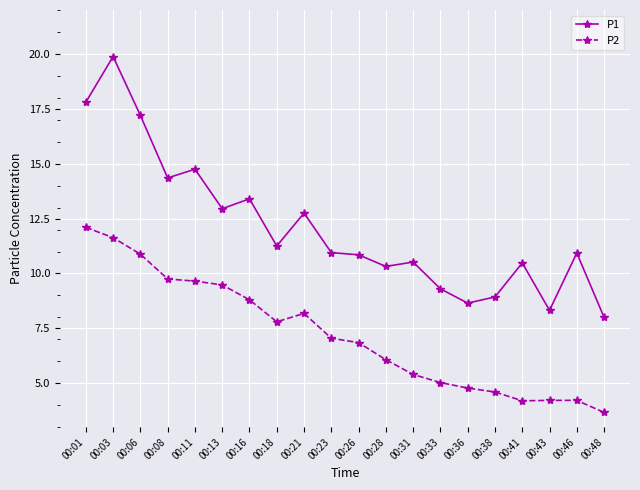

At 00:38, list the series in order from largest to smallest.

P1, P2